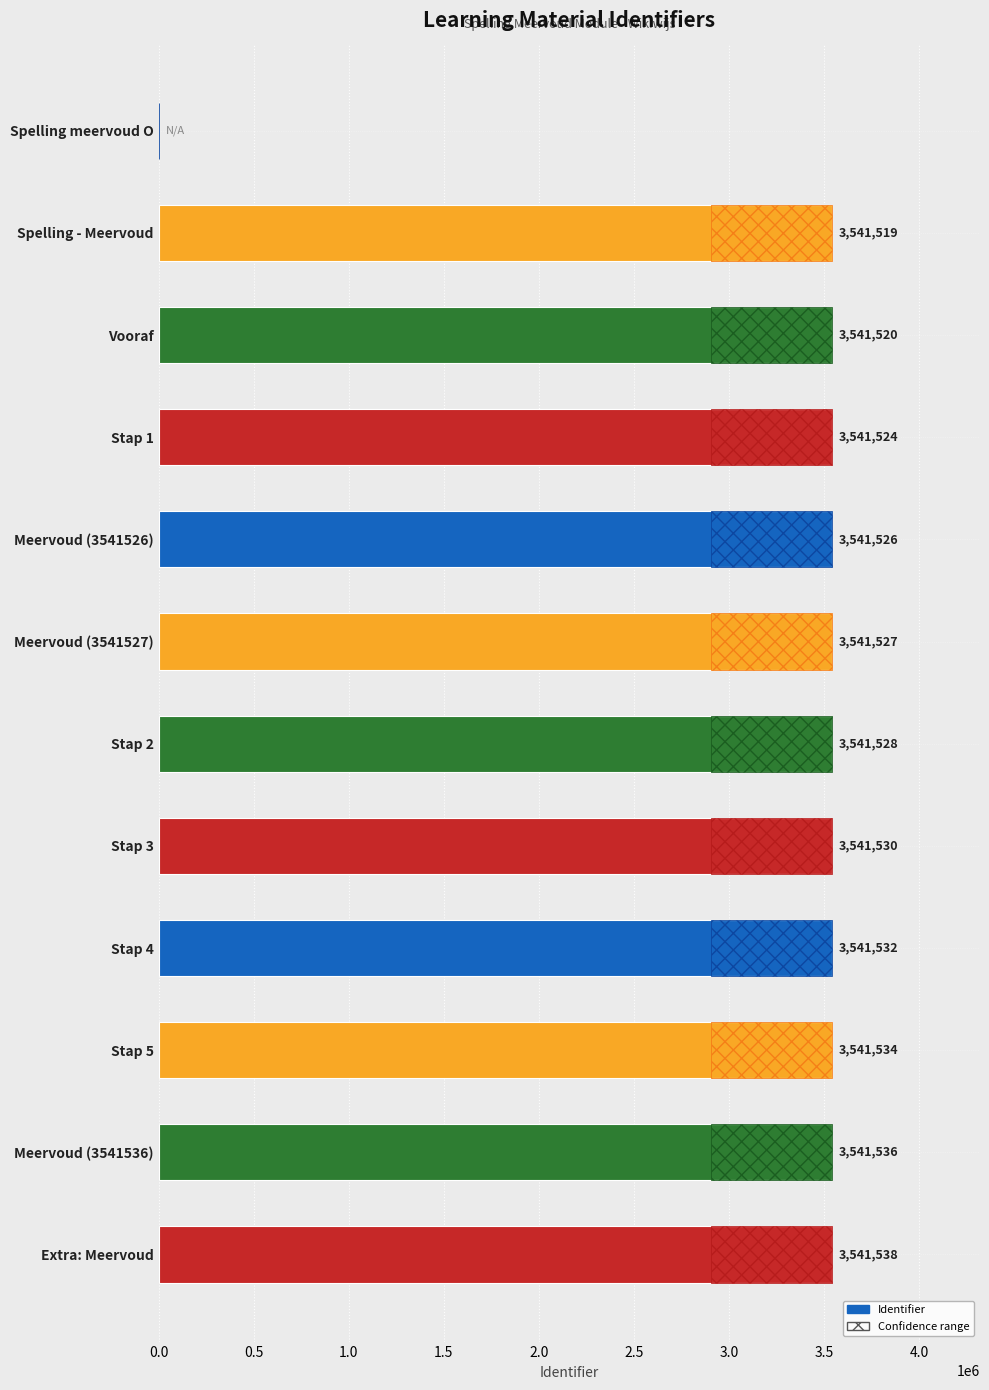

Between Spelling meervoud O and Meervoud (3541526), which series saw the biggest shift?

Identifier